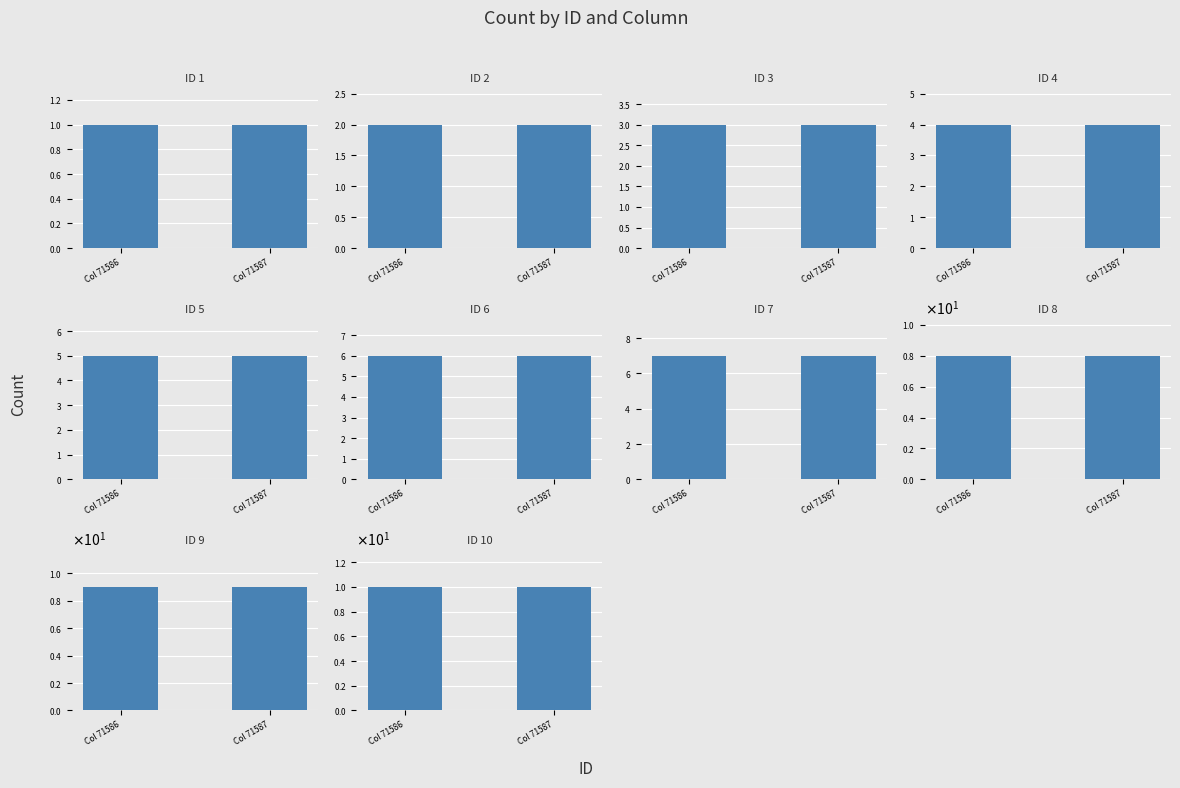

What is the difference between the maximum and minimum values in the 71586 series?

9